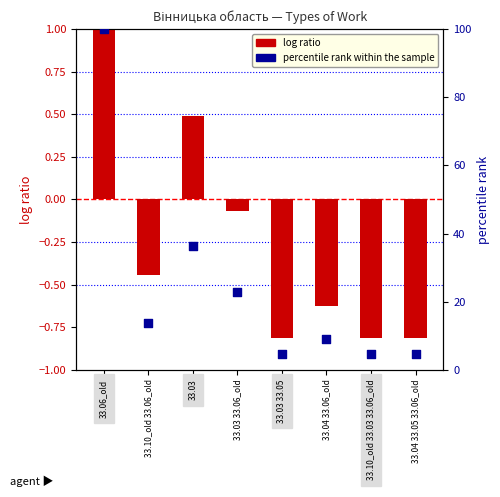

What are all the series names shown in the legend?

log ratio, percentile rank within the sample